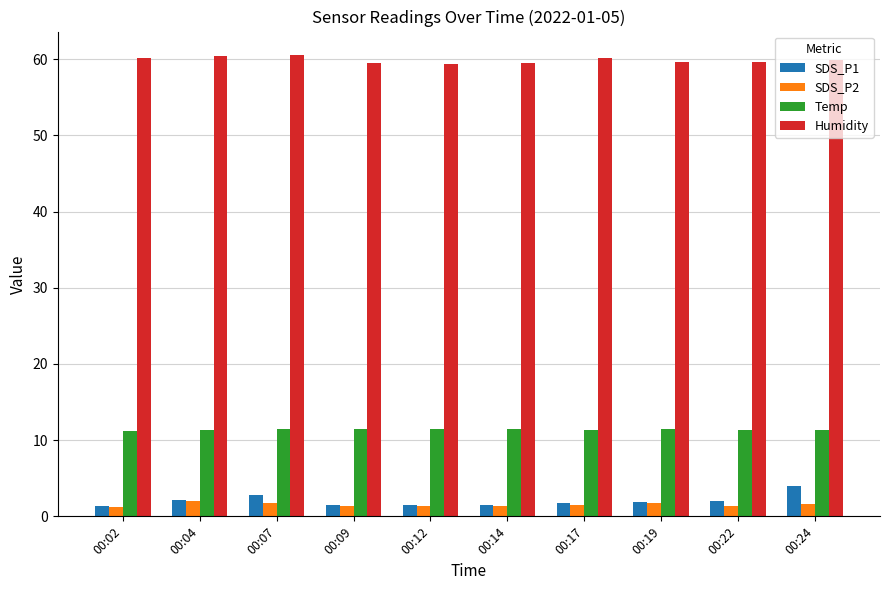

What is the difference between the maximum and second lowest values in the SDS_P2 series?

0.6